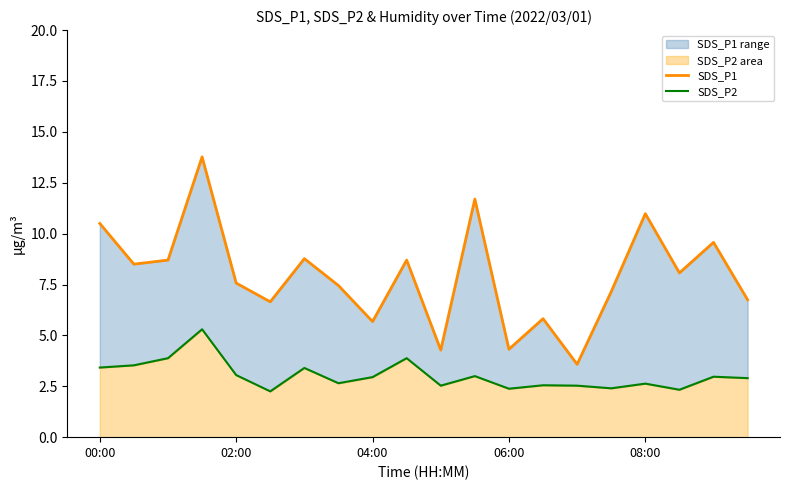

How many lines are shown in the chart?

2